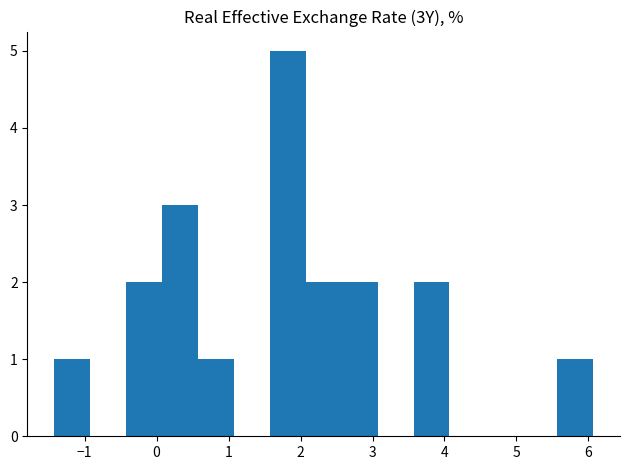

Over which range of the x-axis is the bar tallest?

1.6 to 2.1